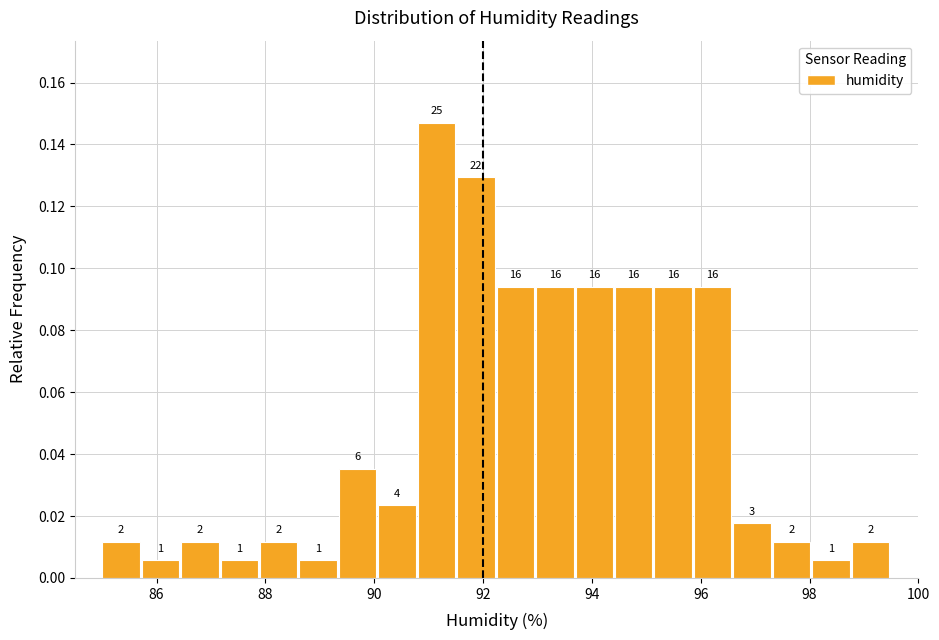

Read against the x-axis, roughly where is the centre of the tallest bar?

91.2